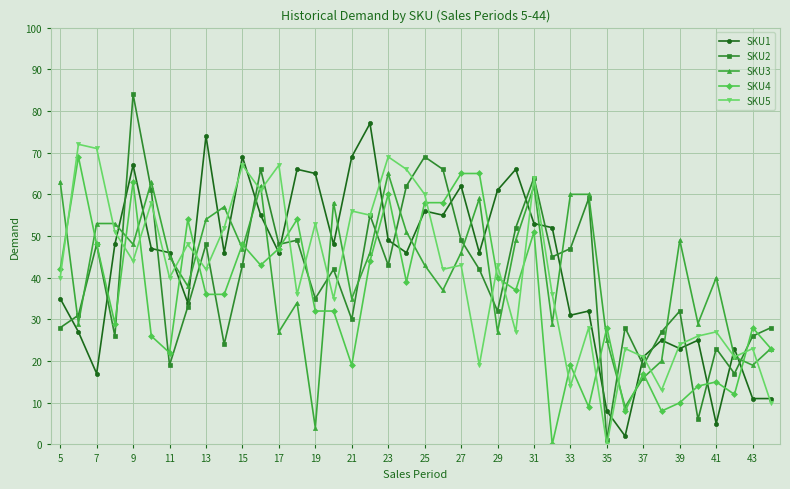

What is the value of the SKU3 point at the 20th from the left?

51